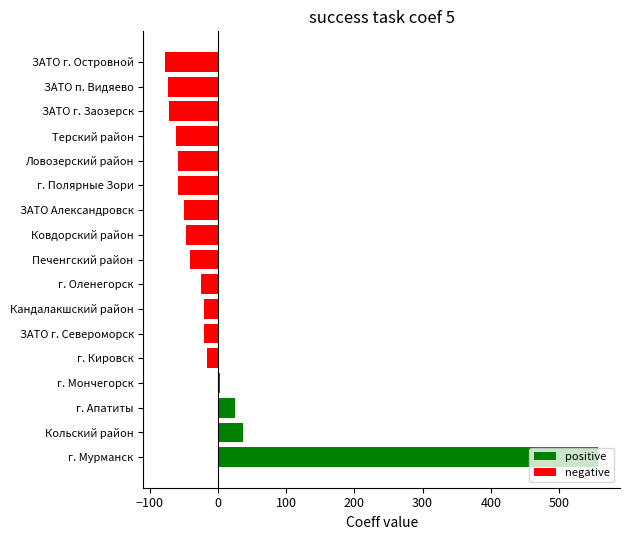

What value does the data have at ЗАТО г. Заозерск?

-72.4